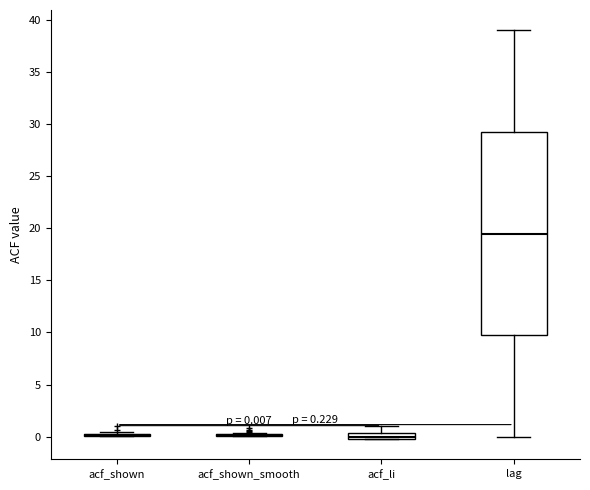

Comparing the boxes themselves (not the whiskers), which one is the tallest?

lag